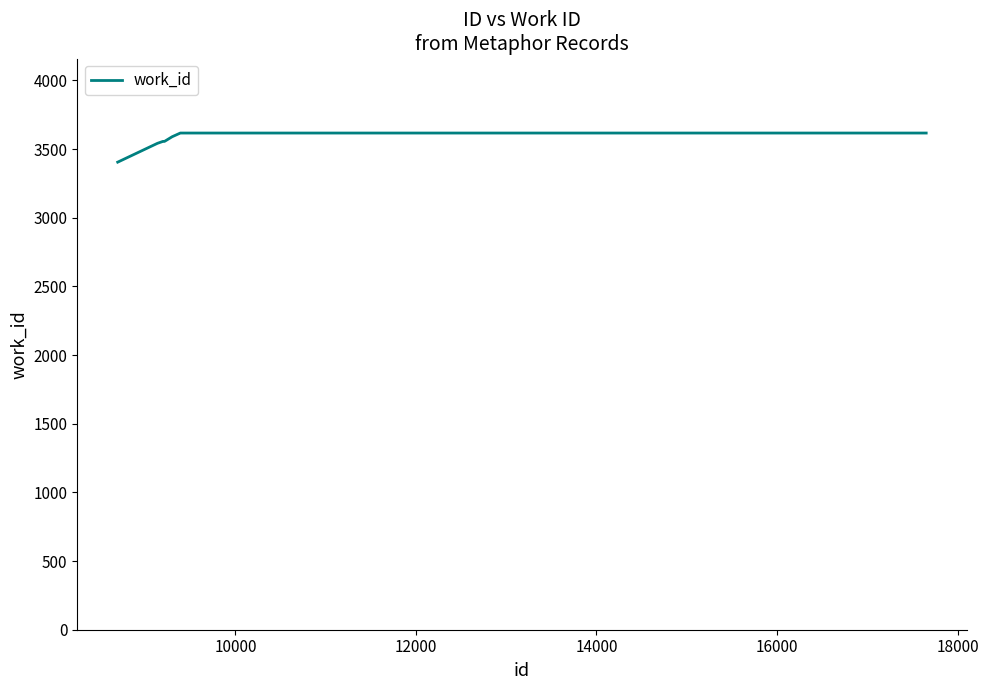

What is the difference between the maximum and minimum values?

212